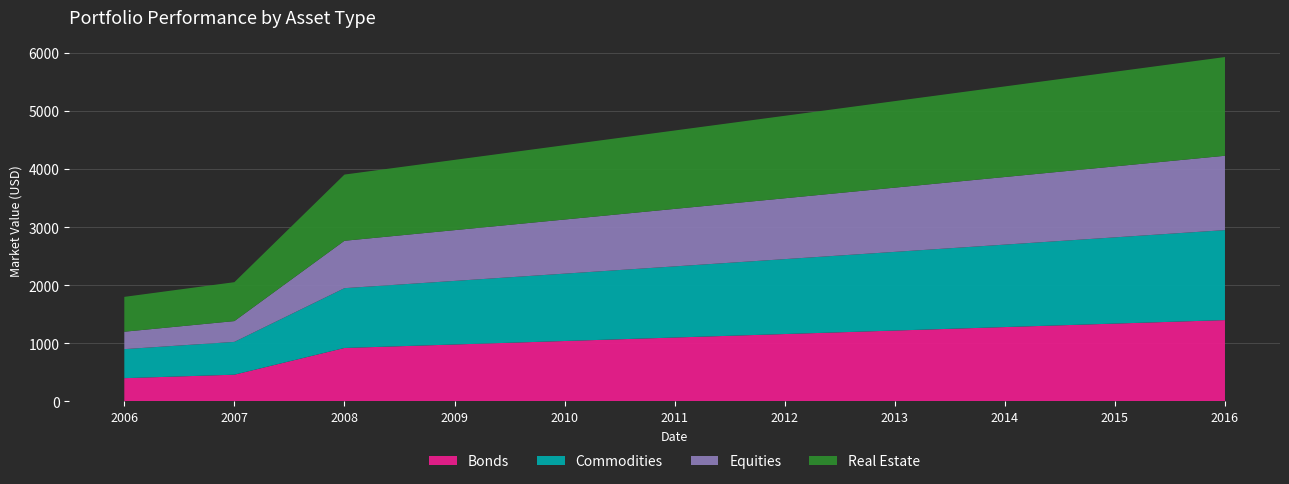

True or false: Equities and Commodities intersect in this chart.

False